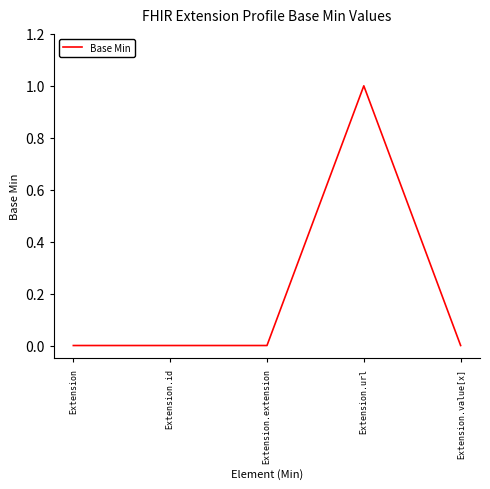

Count the number of categories in the chart.

5